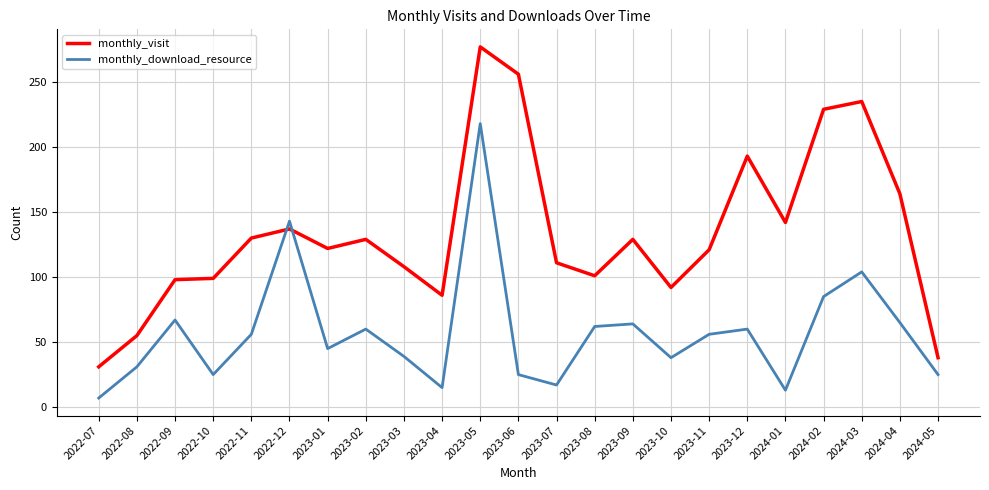

What is the spread (max minus min) of values at 2022-09?

31